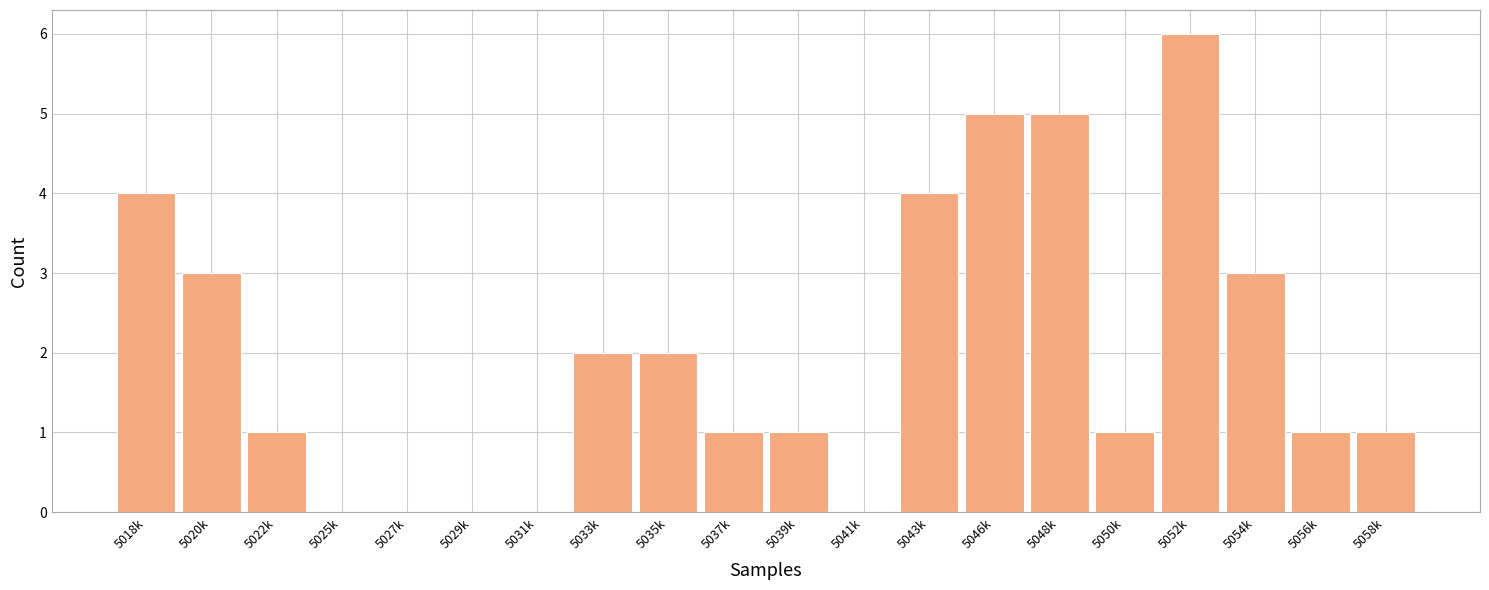

Reading left to right, extract all data points from this chart.

5018k=4	5020k=3	5022k=1	5025k=0	5027k=0	5029k=0	5031k=0	5033k=2	5035k=2	5037k=1	5039k=1	5041k=0	5043k=4	5046k=5	5048k=5	5050k=1	5052k=6	5054k=3	5056k=1	5058k=1